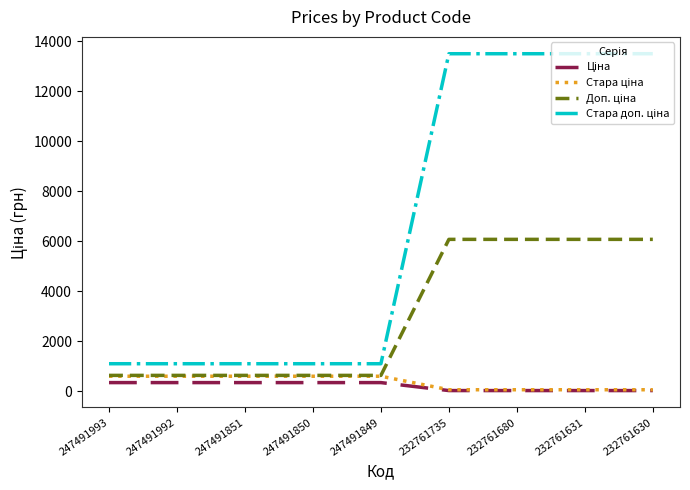

What is the difference between the highest and lowest values at 247491849?

754.4